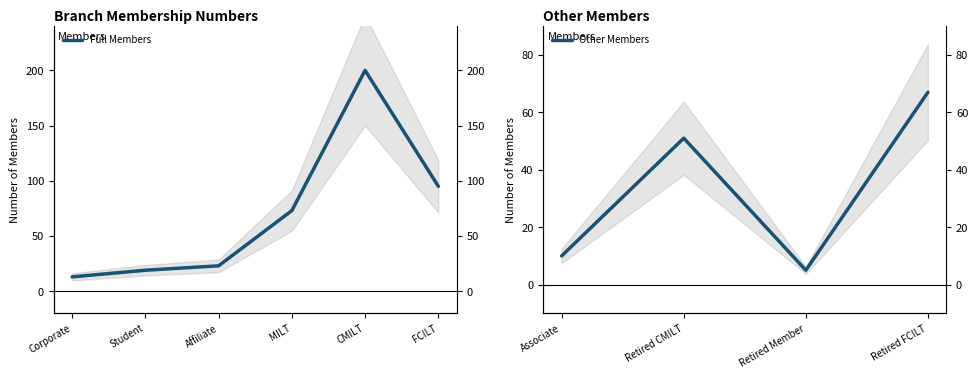

What is the change in value from Affiliate to FCILT?

+72